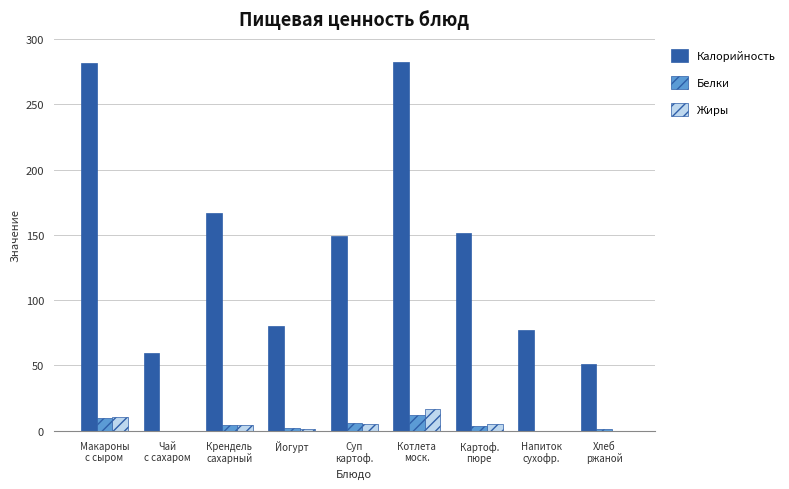

What is the sum of all Жиры values?

43.1